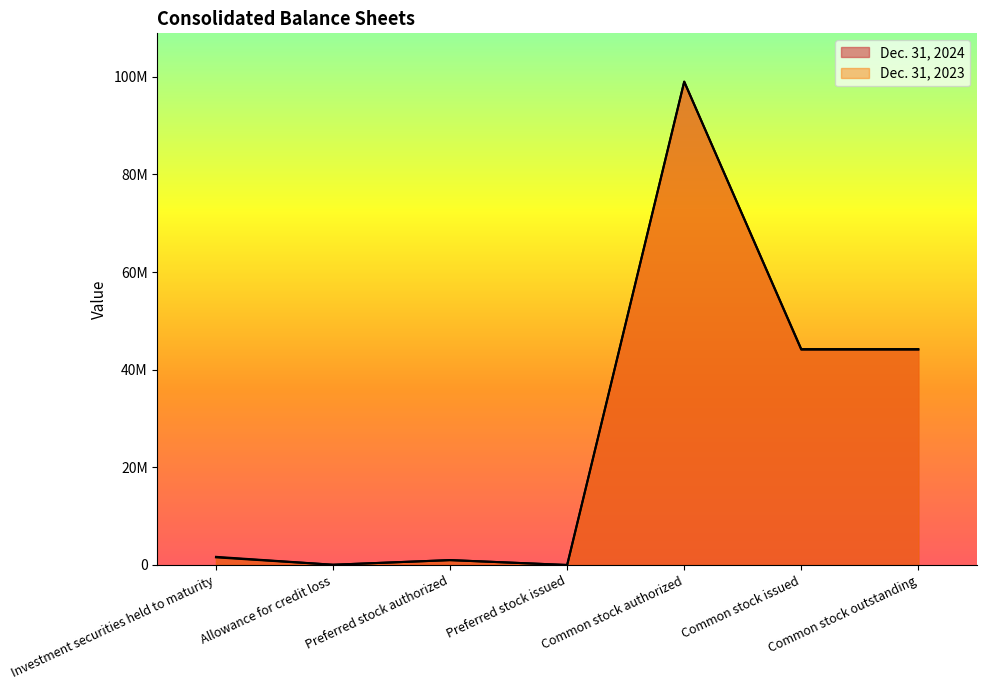

What is the total value across all series at Common stock authorized?

198000000